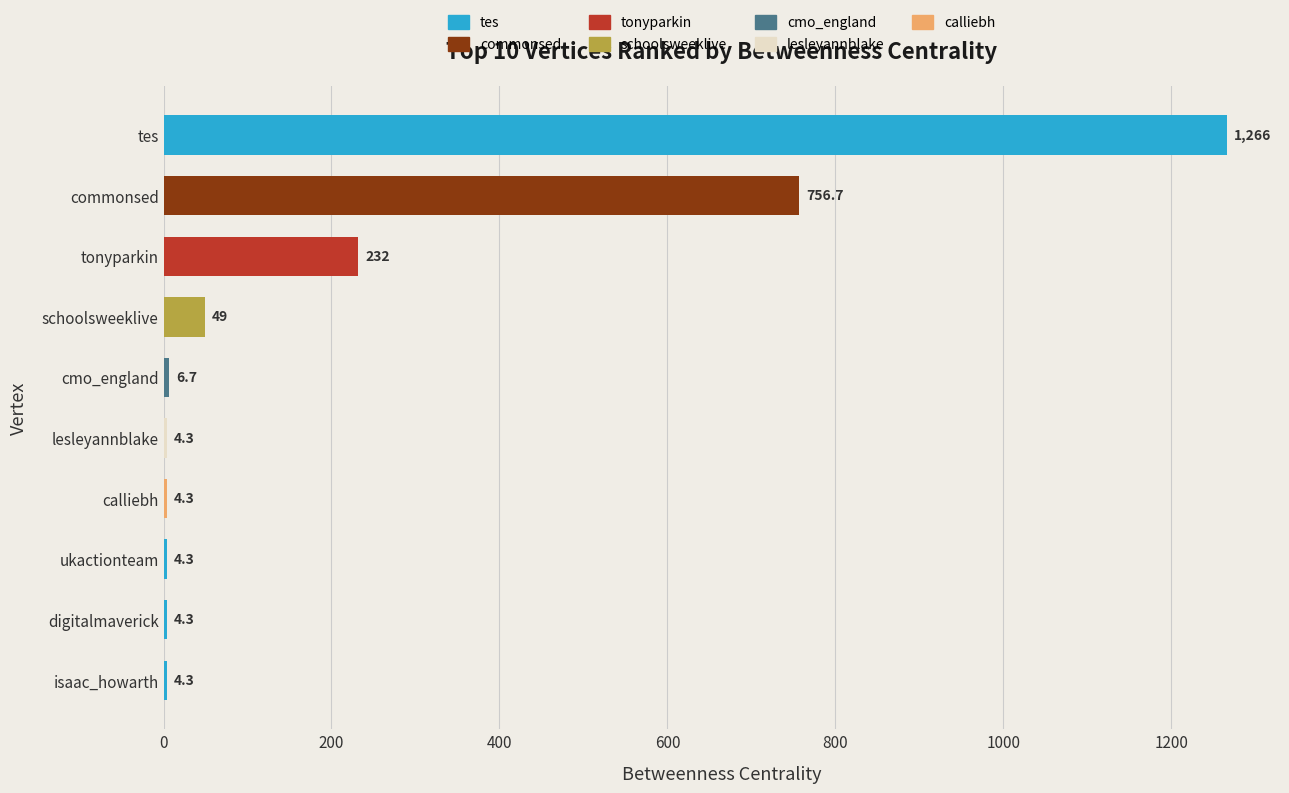

How many categories are shown in the chart?

10